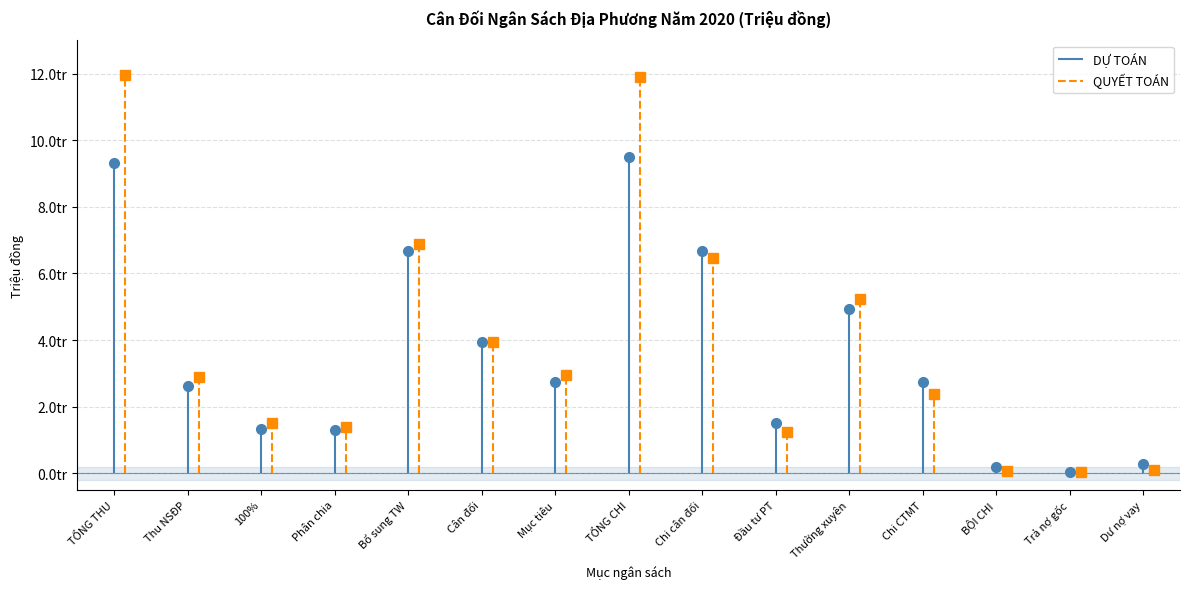

In QUYẾT TOÁN, how many points are higher than both neighbors (excluding endpoints)?

3